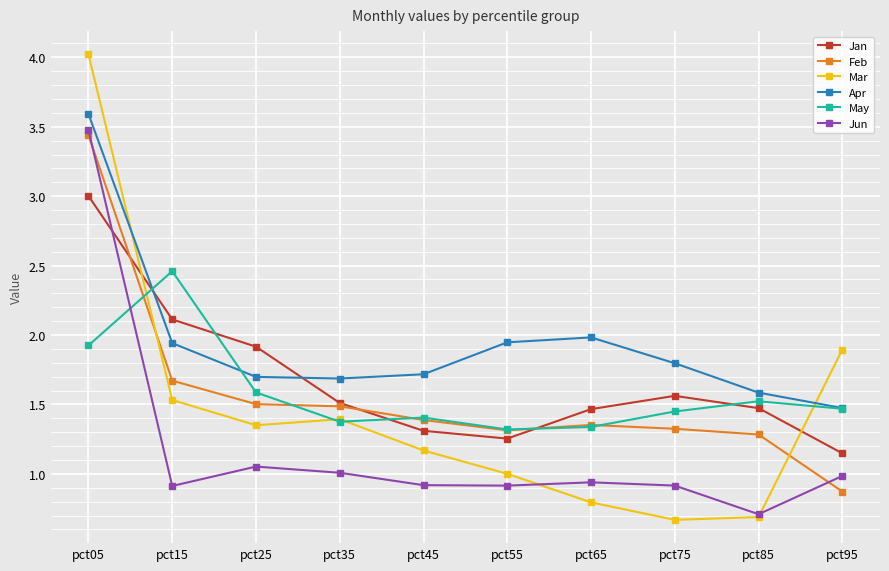

At which category is the sum across all series the highest?

pct05